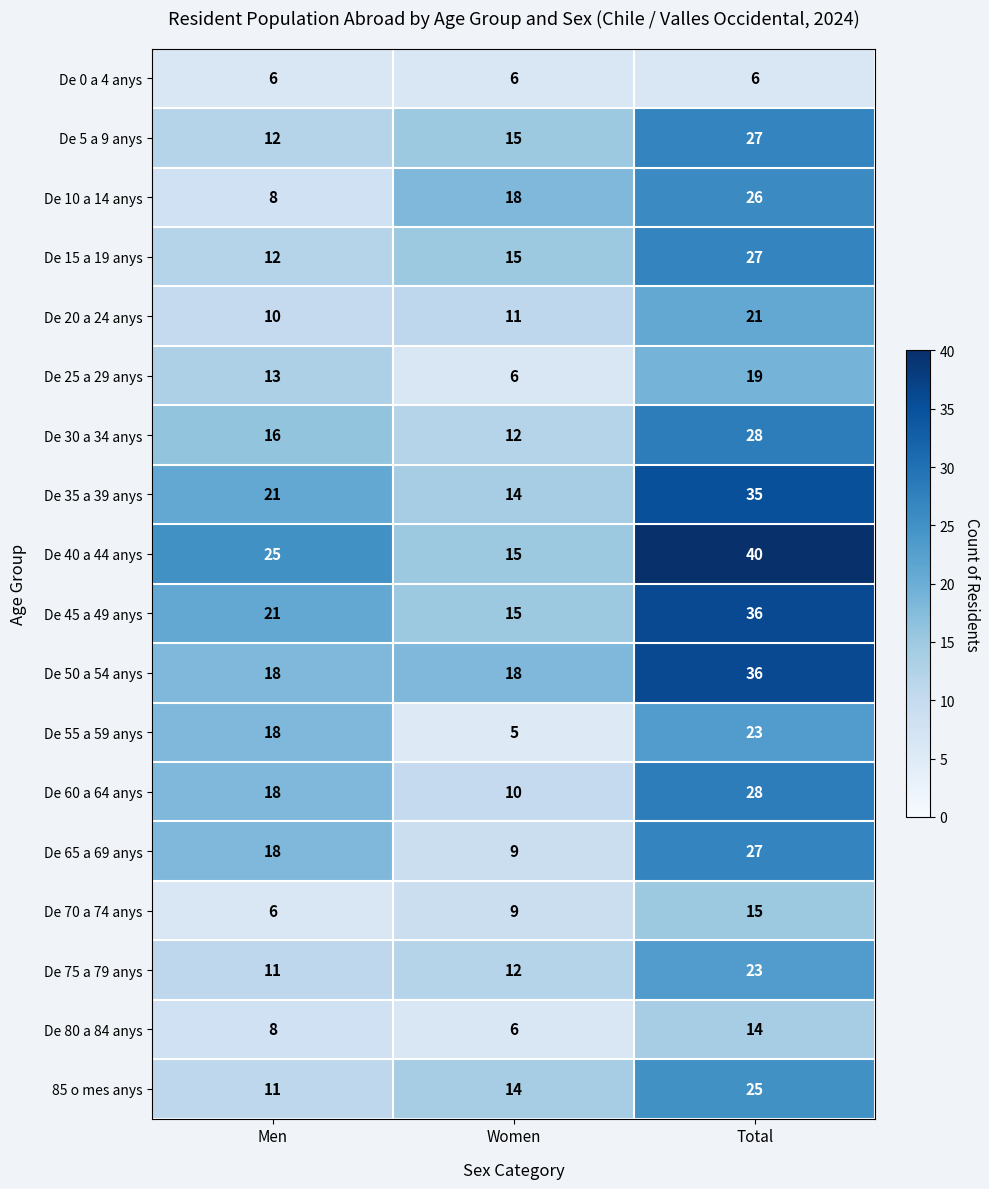

What is the difference between the maximum and minimum values in the De 25 a 29 anys series?

13